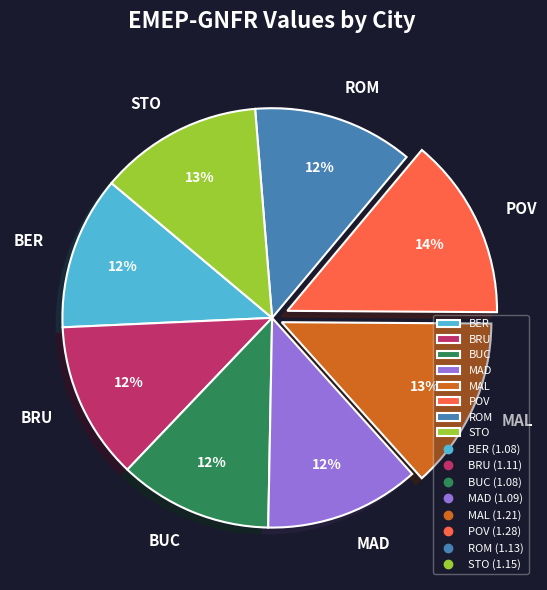

Approximately how many times larger is the value at BER compared to BUC?

1.0